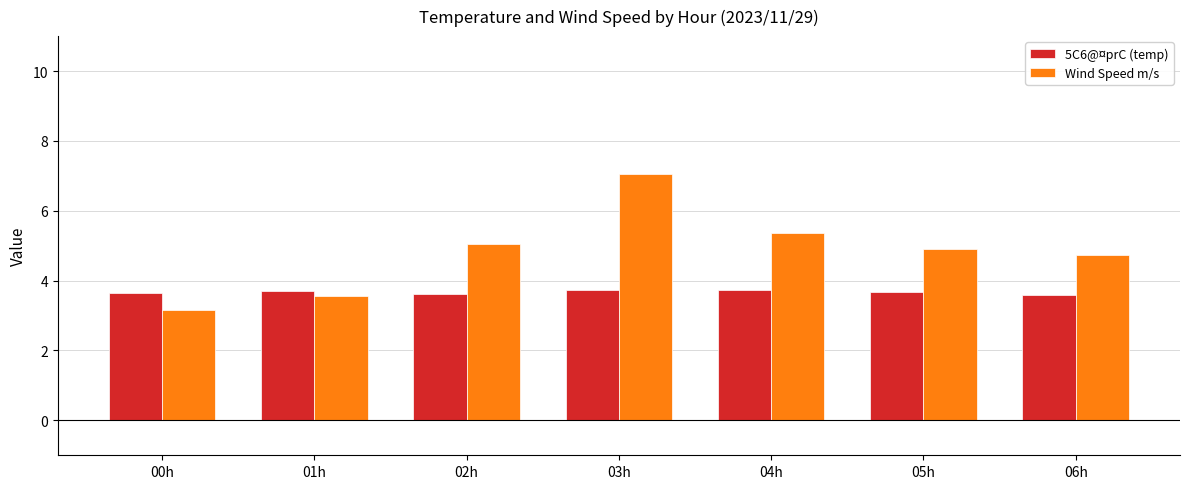

What is the highest value of the 5C6@¤prC (temp) series?

3.7